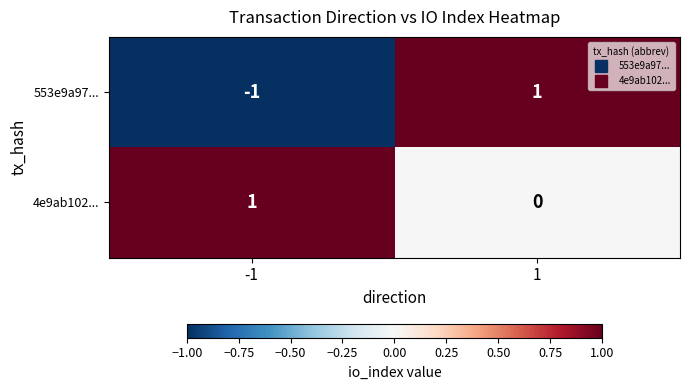

What is the total value across all series at 1?

1